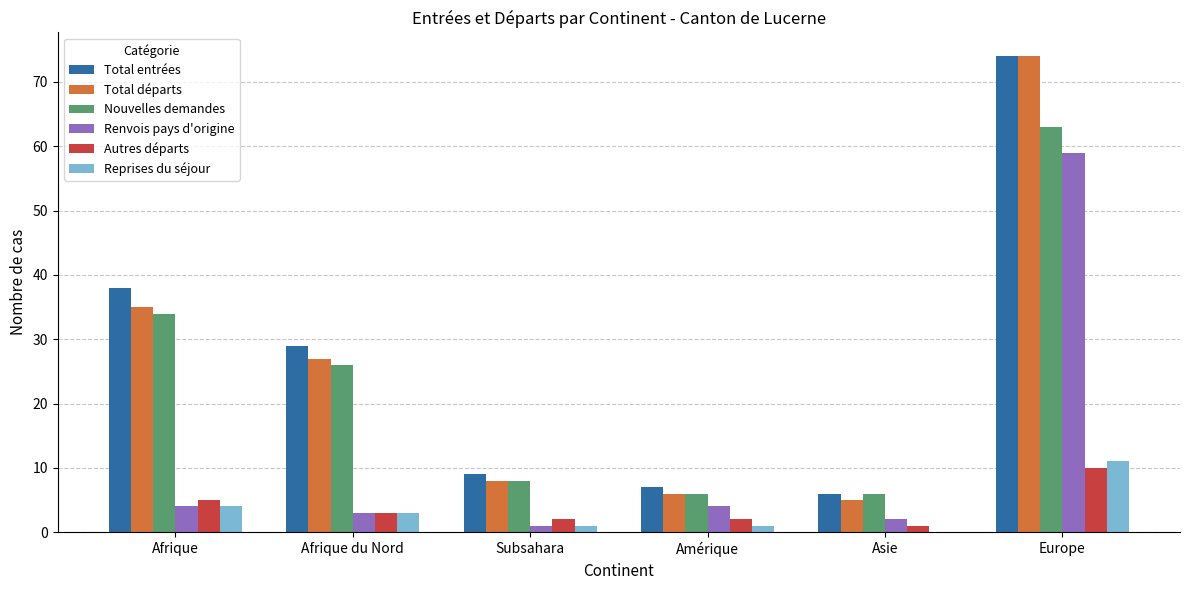

What value does the Total départs series have at Afrique du Nord?

27